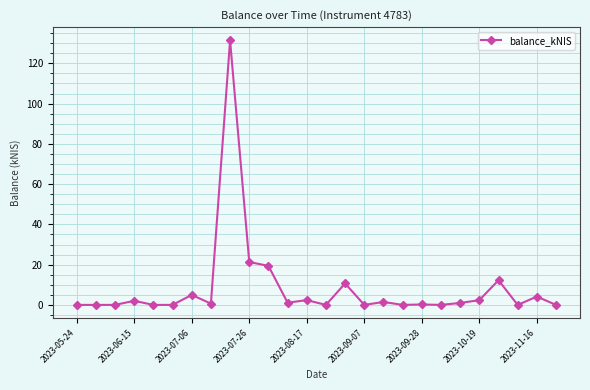

Does the chart have visible grid lines?

Yes